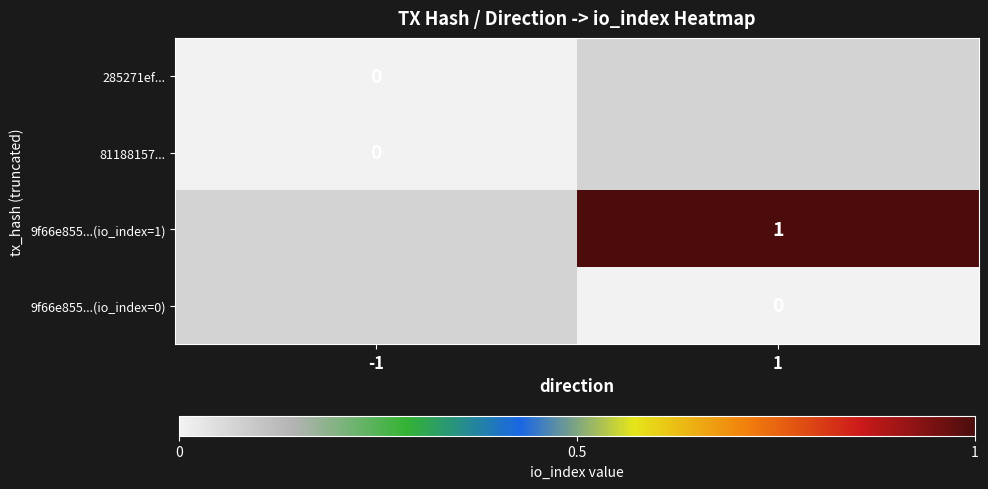

The 9f66e855...(io_index=1) series shows 1 at 1. True or false?

True